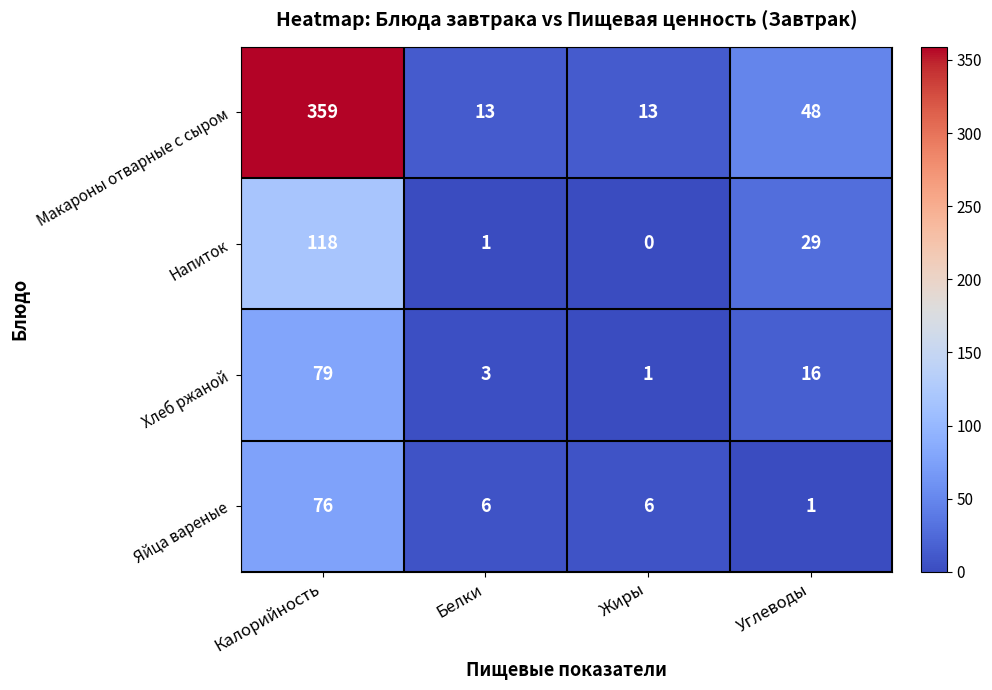

True or false: Напиток has a value of 1 at Белки.

True